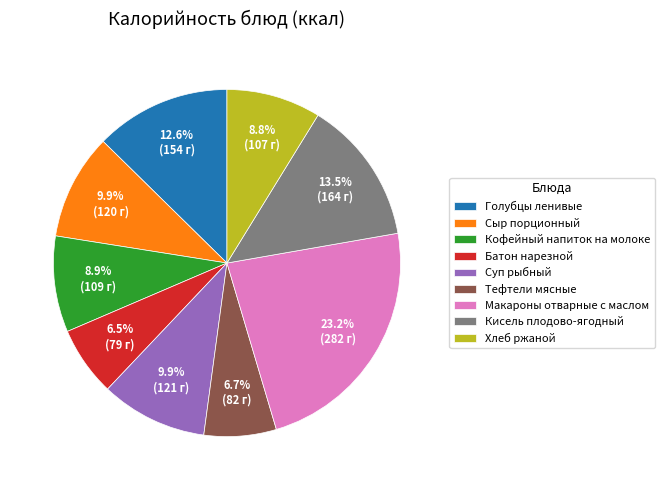

Approximately how many times larger is the value at Сыр порционный compared to Кофейный напиток на молоке?

1.1